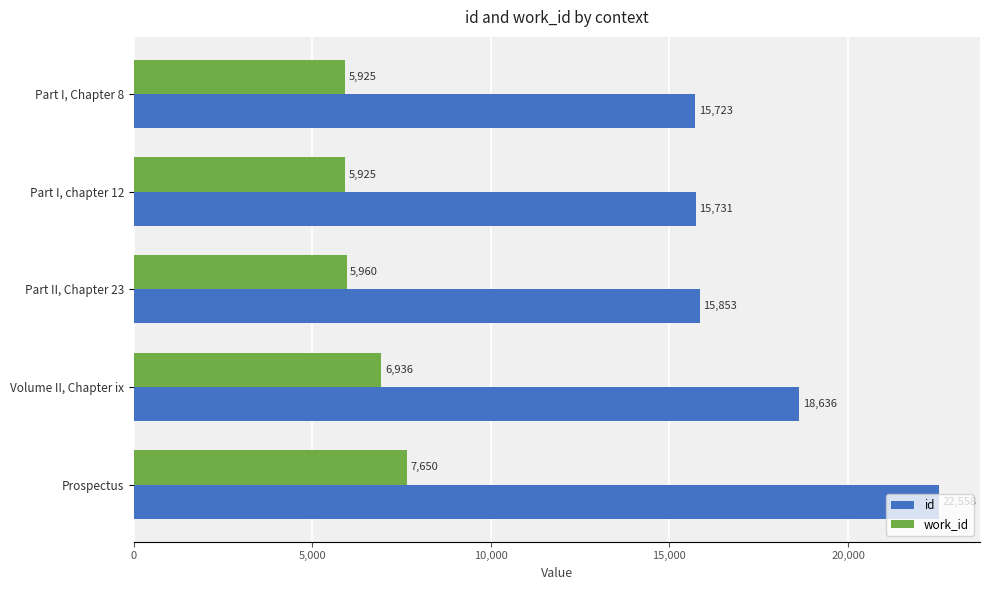

Where is work_id nearest to the value 6787?

Volume II, Chapter ix